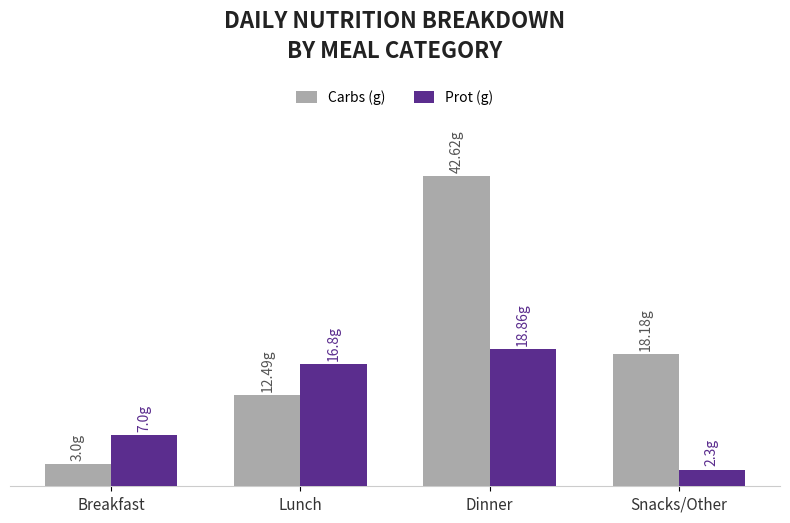

What is the label of the 3rd bar from the left?

Dinner